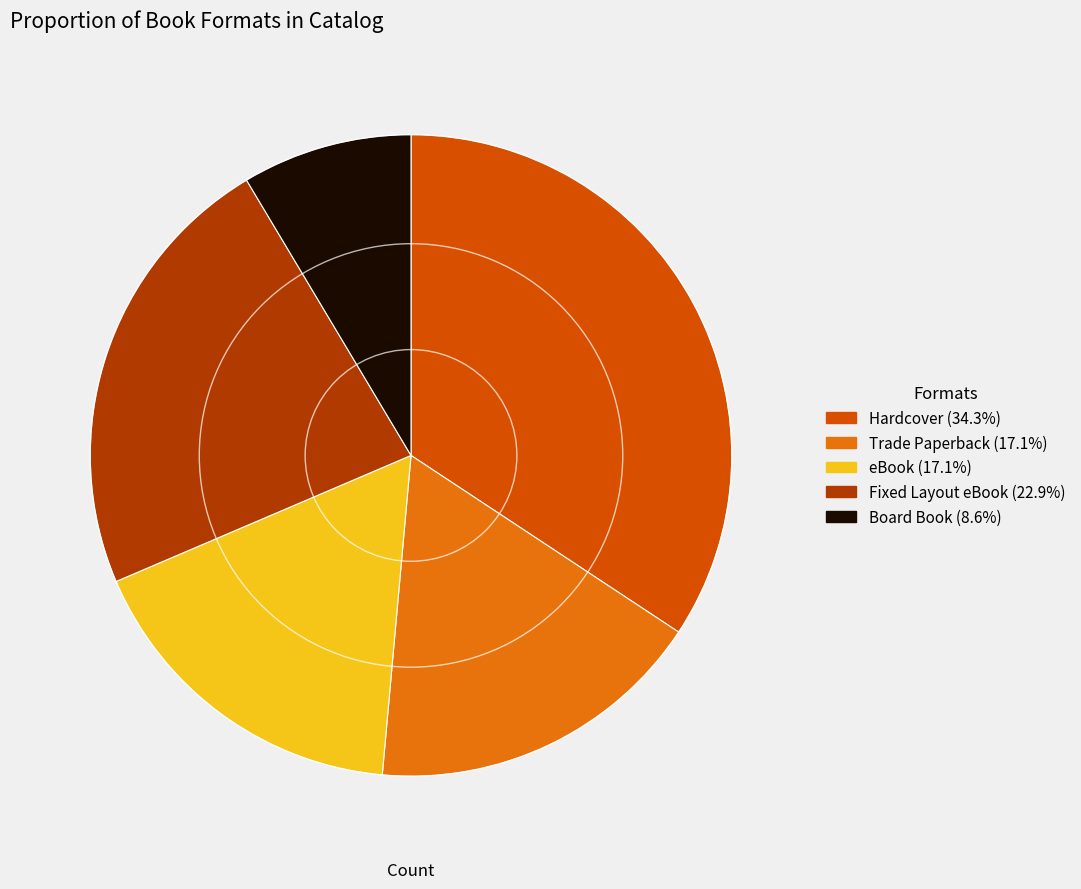

How many slices are in this pie chart?

5